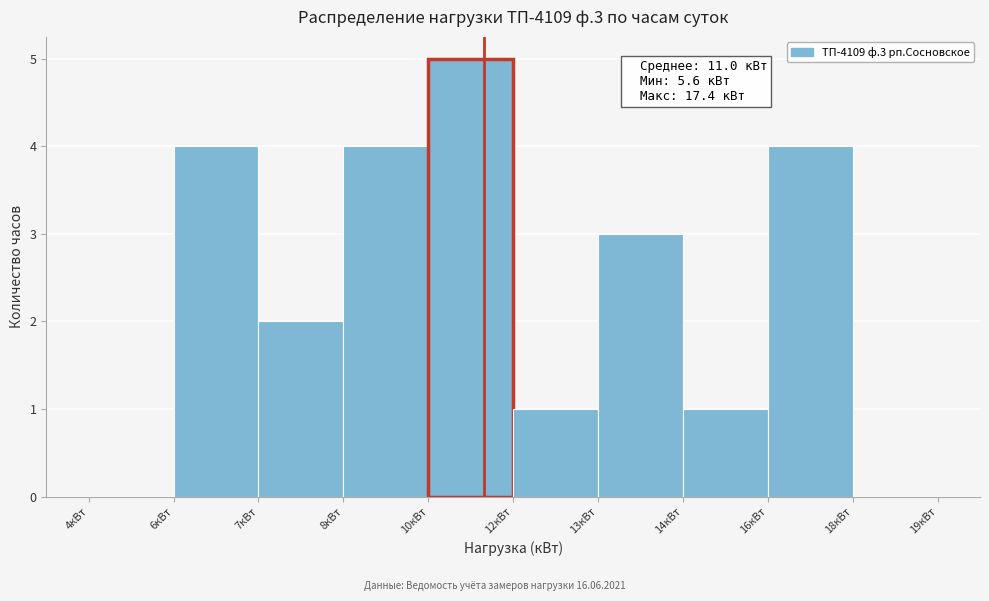

Which has a higher value, 6кВт or 10кВт?

10кВт